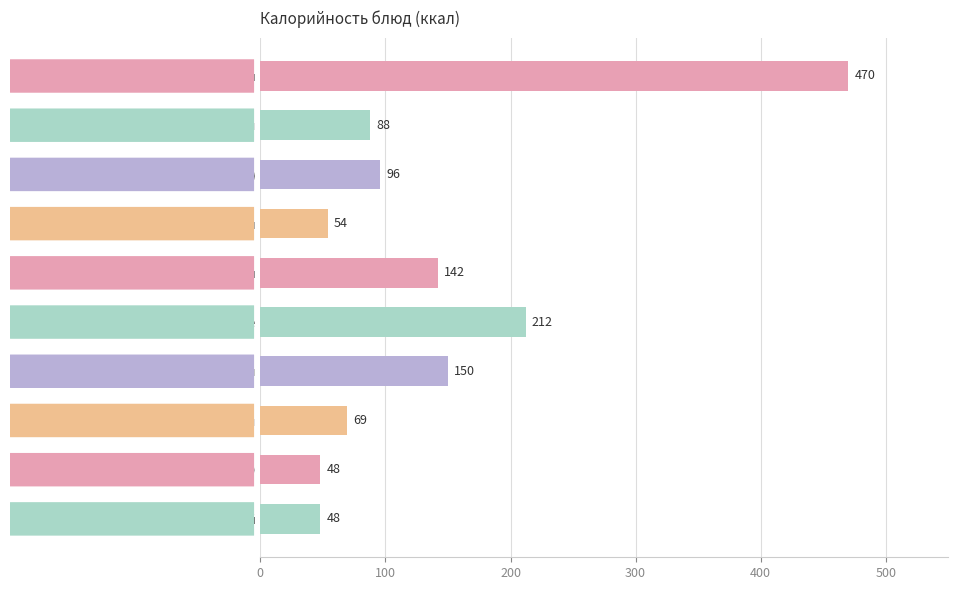

True or false: the data shows 252 at Картофельное пюре с маслом.

False